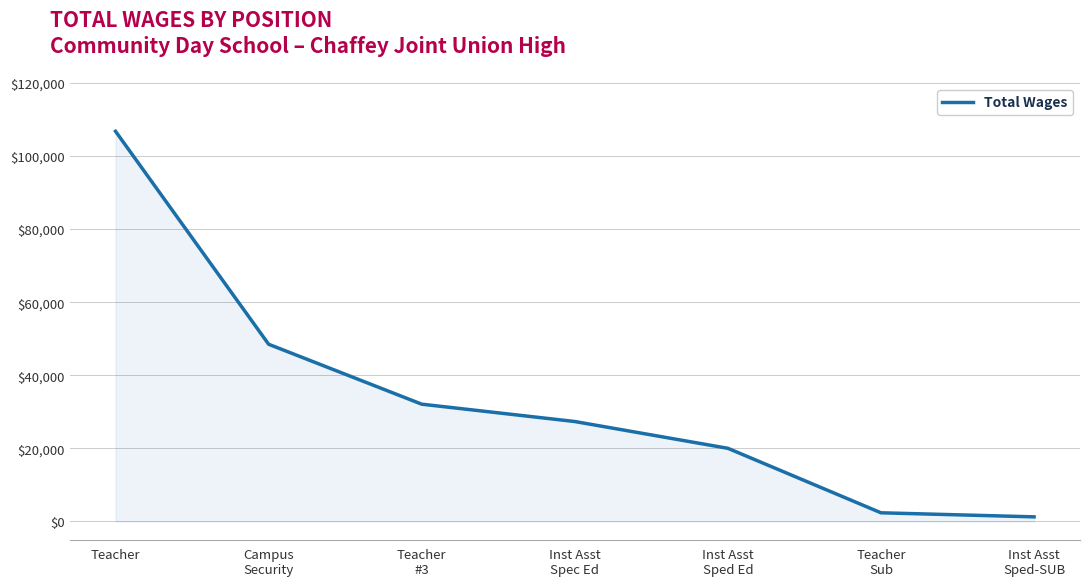

What is the change in value from Teacher
#3 to Teacher
Sub?

-29730